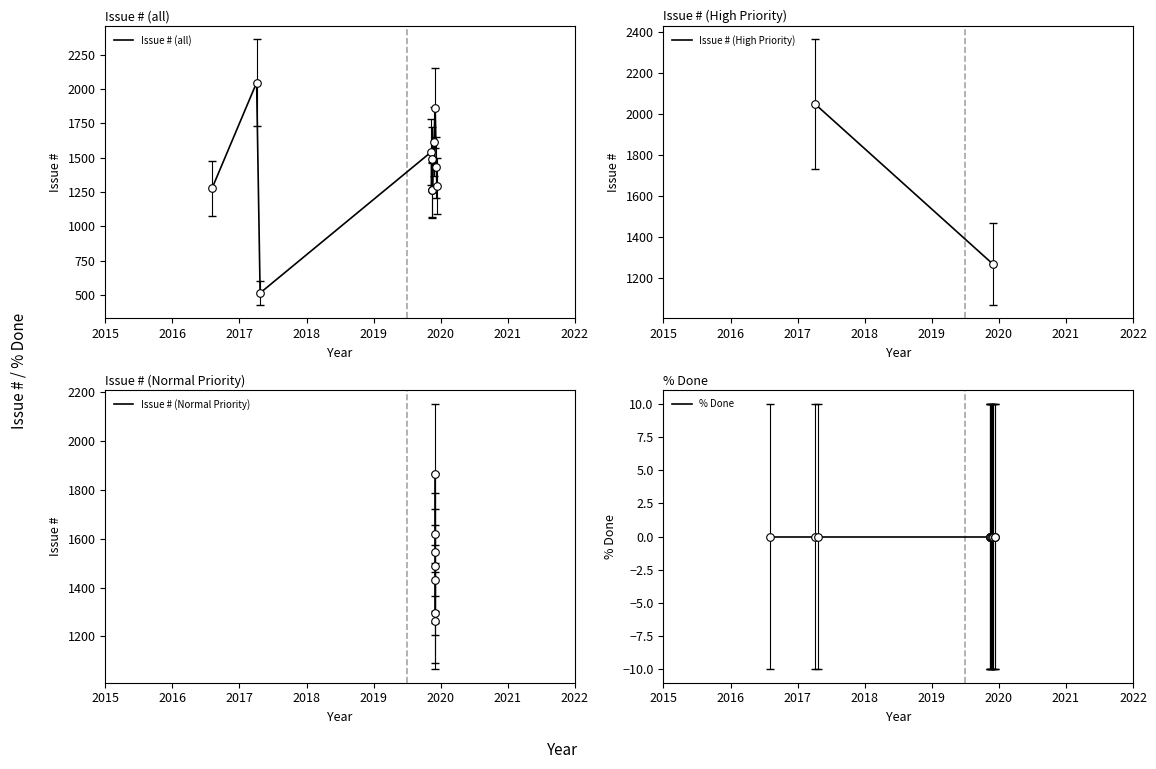

What is the total value across all series at 2019-11-29?

1266